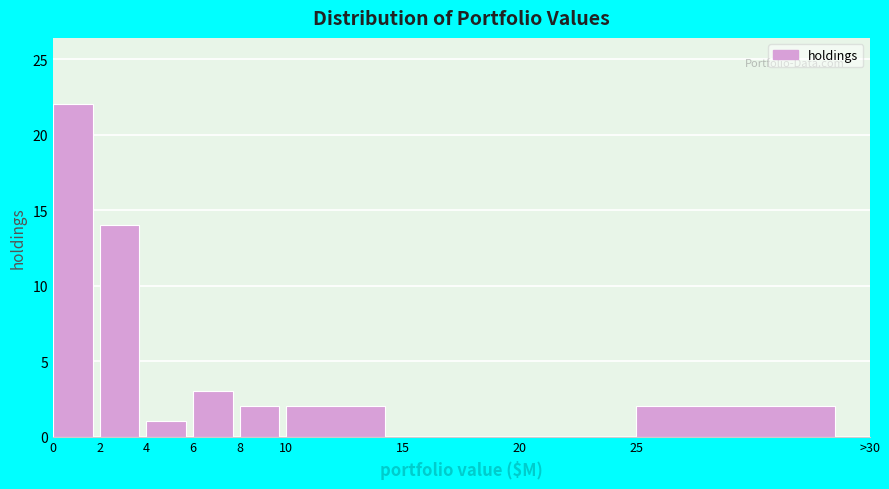

Reading right to left, transcribe all the data shown in this chart.

25=2	20=0	15=0	10=2	8=2	6=3	4=1	2=14	0=22